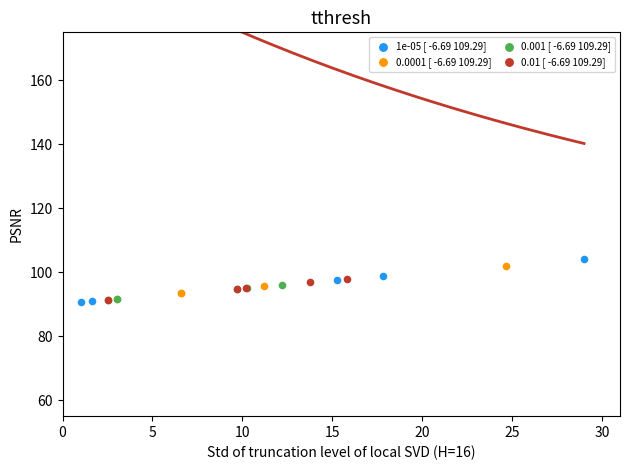

Which series contains the lowest Y value?

1e-05 [ -6.69 109.29]